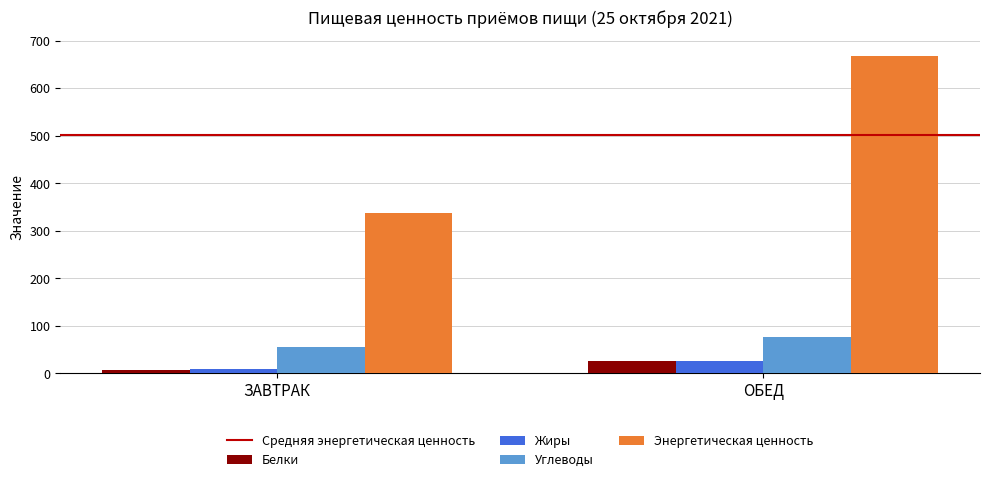

What is the label of the 1st bar from the right?

ОБЕД